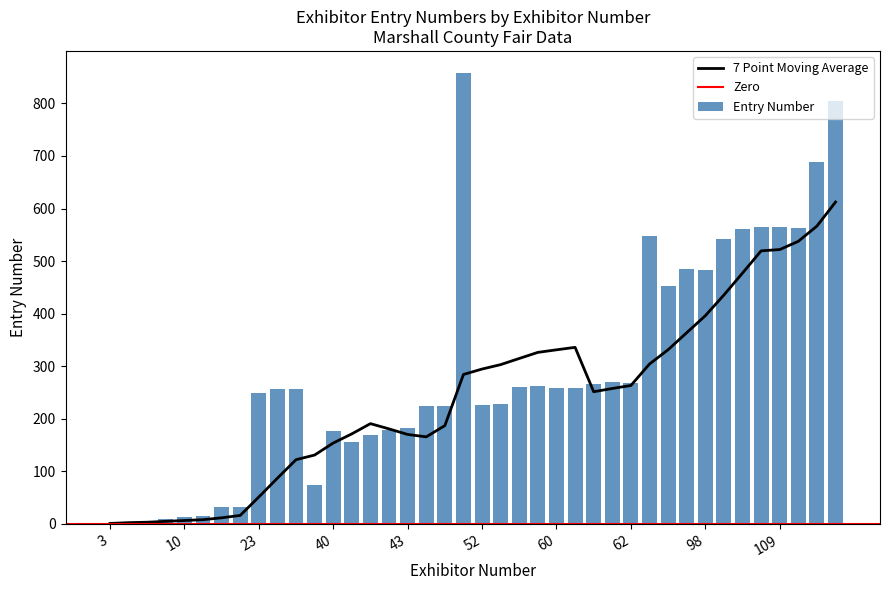

Does the chart contain any negative values?

No